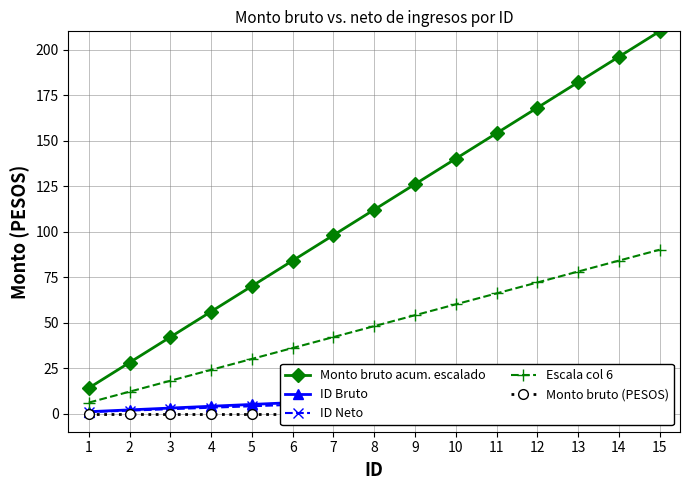

Reading left to right, what are all the values shown in this chart?

Monto bruto acum. escalado: 1=14.0	2=28.0	3=42.0	4=56.0	5=70.0	6=84.0	7=98.0	8=112.0	9=126.0	10=140.0	11=154.0	12=168.0	13=182.0	14=196.0	15=210.0
ID Bruto: 1=1.0	2=2.0	3=3.0	4=4.0	5=5.0	6=6.0	7=7.0	8=8.0	9=9.0	10=10.0	11=11.0	12=12.0	13=13.0	14=14.0	15=15.0
ID Neto: 1=0.8	2=1.6	3=2.4	4=3.2	5=4.0	6=4.8	7=5.6	8=6.4	9=7.2	10=8.0	11=8.8	12=9.6	13=10.4	14=11.2	15=12.0
Escala col 6: 1=6.0	2=12.0	3=18.0	4=24.0	5=30.0	6=36.0	7=42.0	8=48.0	9=54.0	10=60.0	11=66.0	12=72.0	13=78.0	14=84.0	15=90.0
Monto bruto (PESOS): 1=0.0	2=0.0	3=0.0	4=0.0	5=0.0	6=0.0	7=0.0	8=0.0	9=0.0	10=0.0	11=0.0	12=0.0	13=0.0	14=0.0	15=0.0